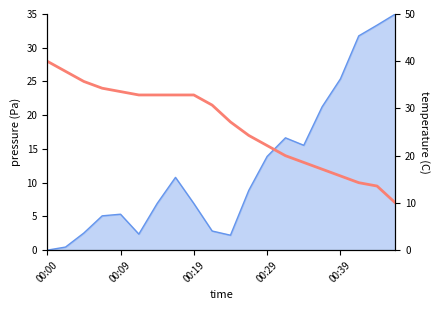

What is the sum of the values at 8 and 00:29?

67.1